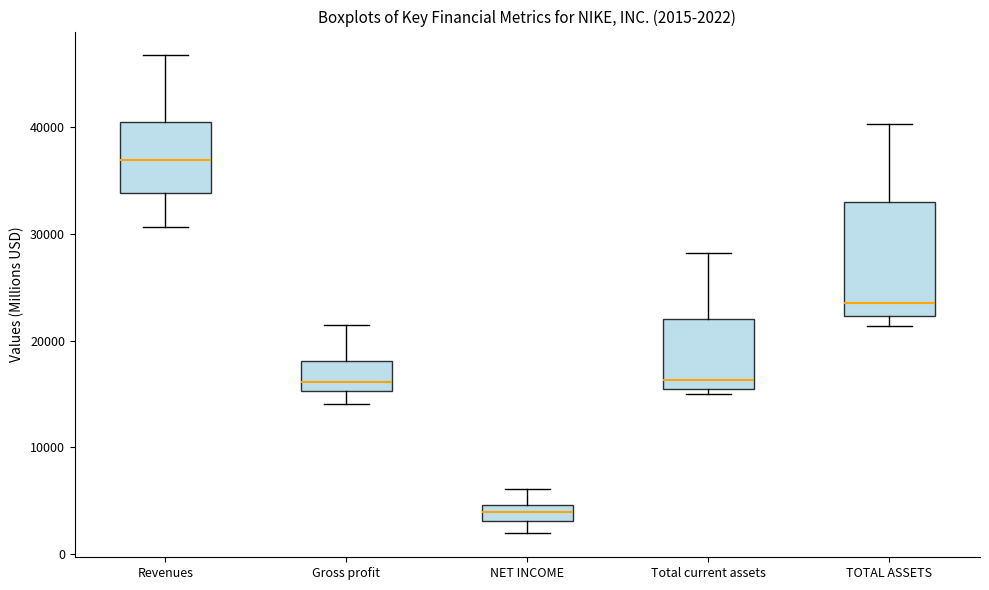

Which box's median line is the highest?

Revenues